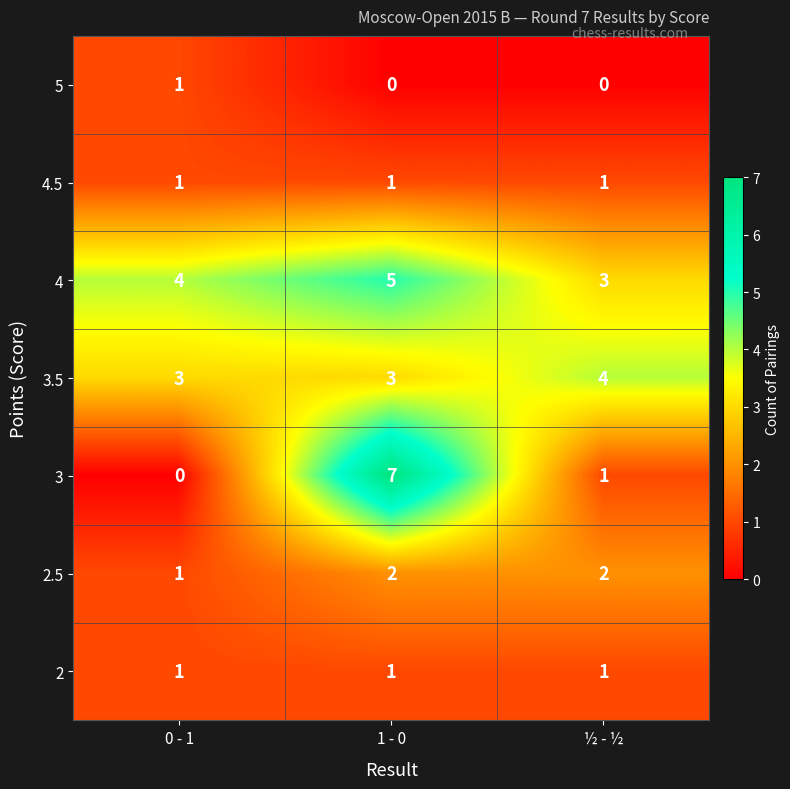

True or false: 3 has a value of 7 at 1 - 0.

True